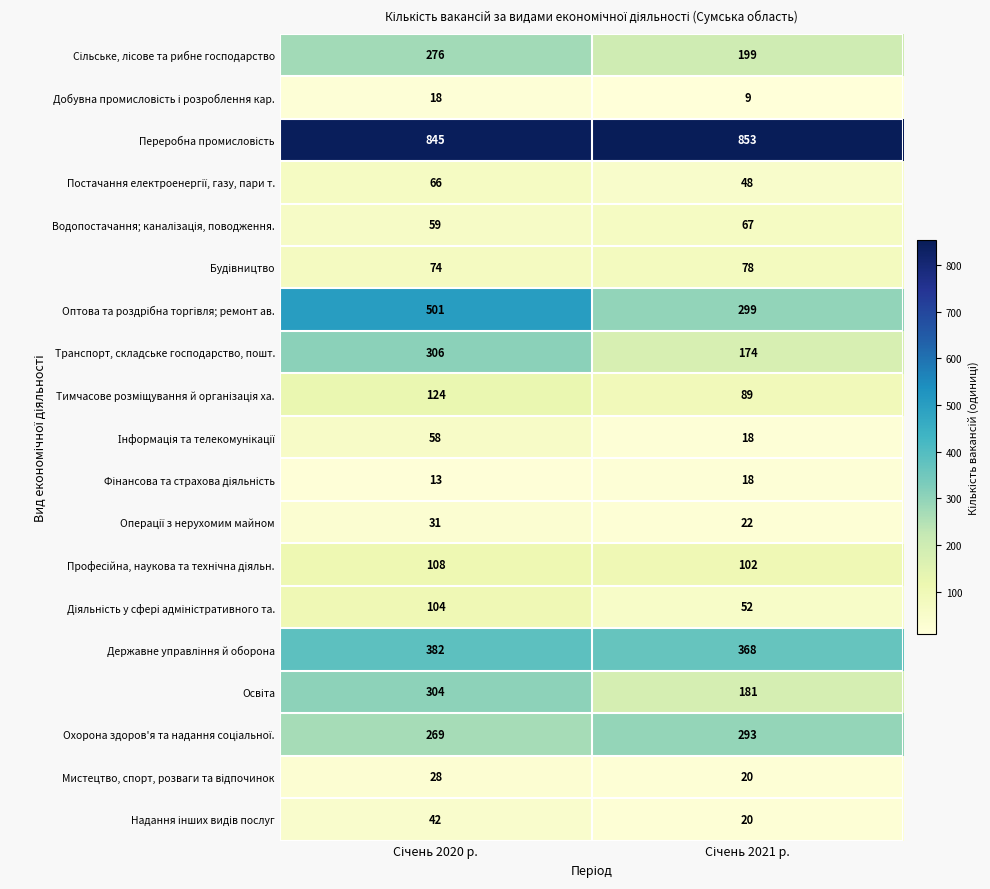

What is the difference between the maximum and minimum values in the Транспорт, складське господарство, пошт. series?

132